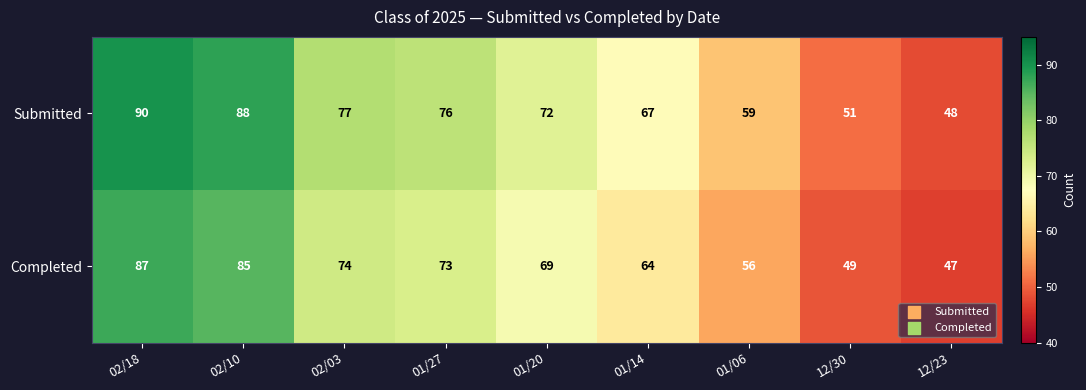

Is it true that Completed equals 30 at 12/23?

False